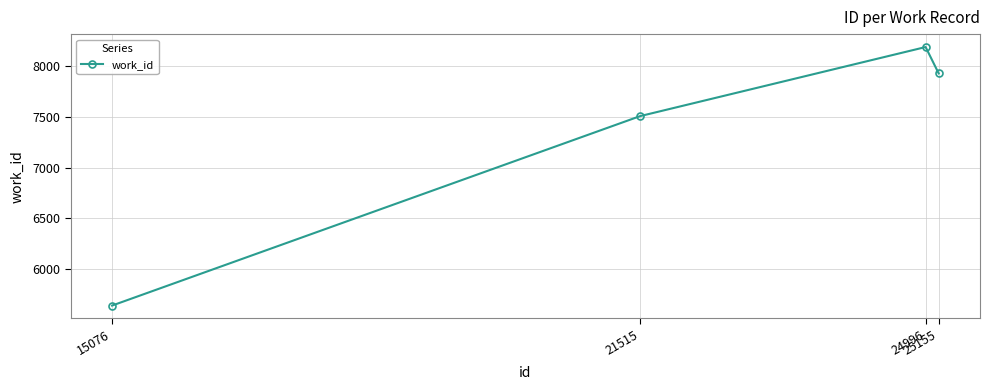

Where is the first local maximum?

24996